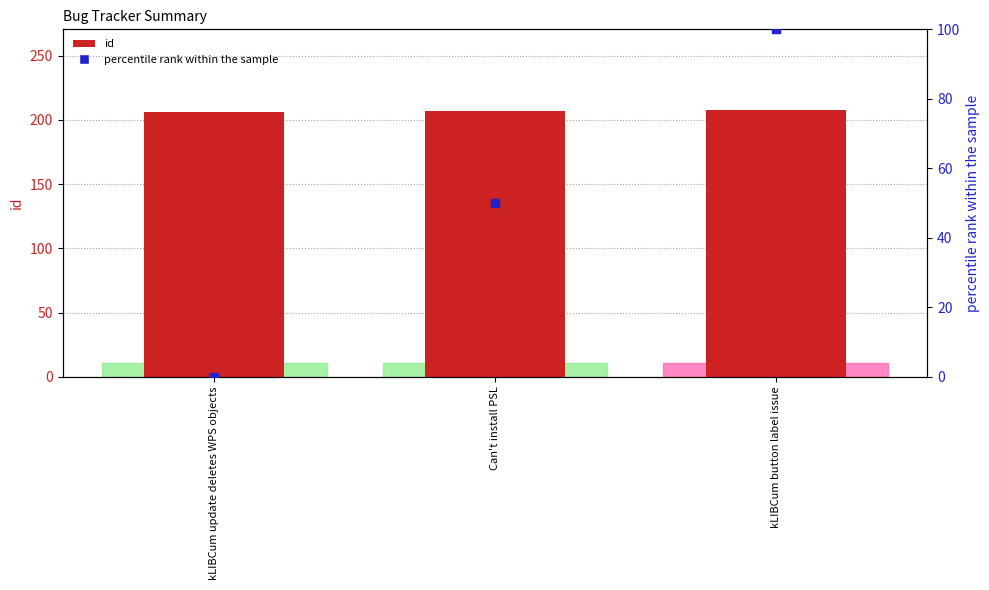

At how many categories does at least one series exceed 61?

3